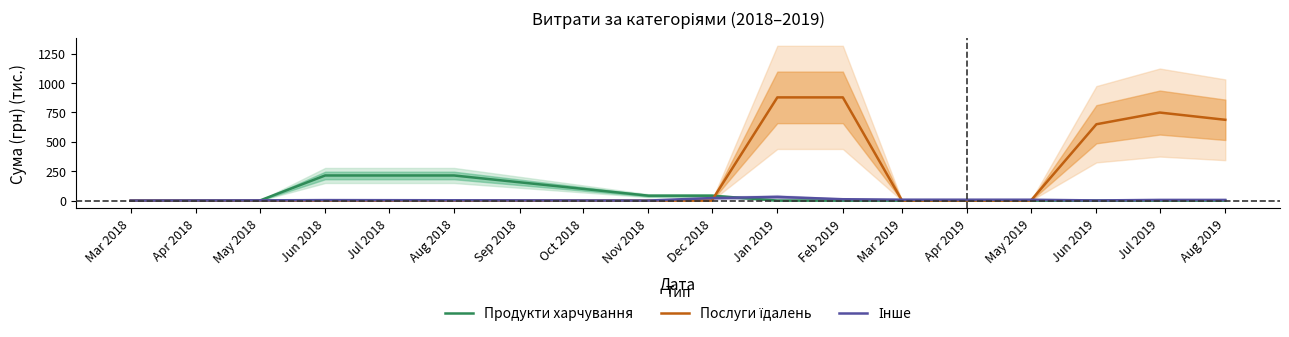

Which series has the largest range (max minus min)?

Послуги їдалень